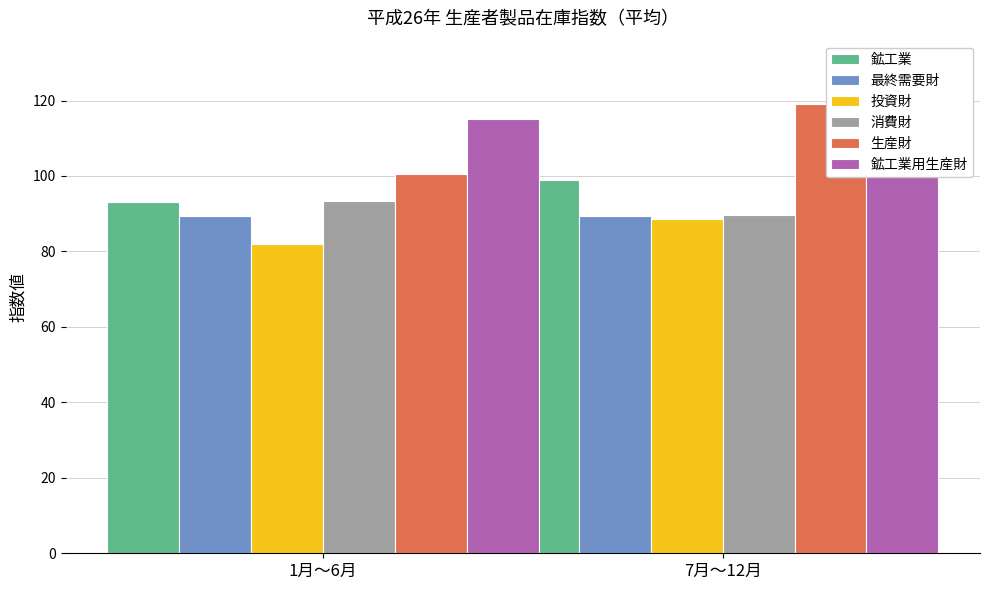

How many bars are there in total?

12